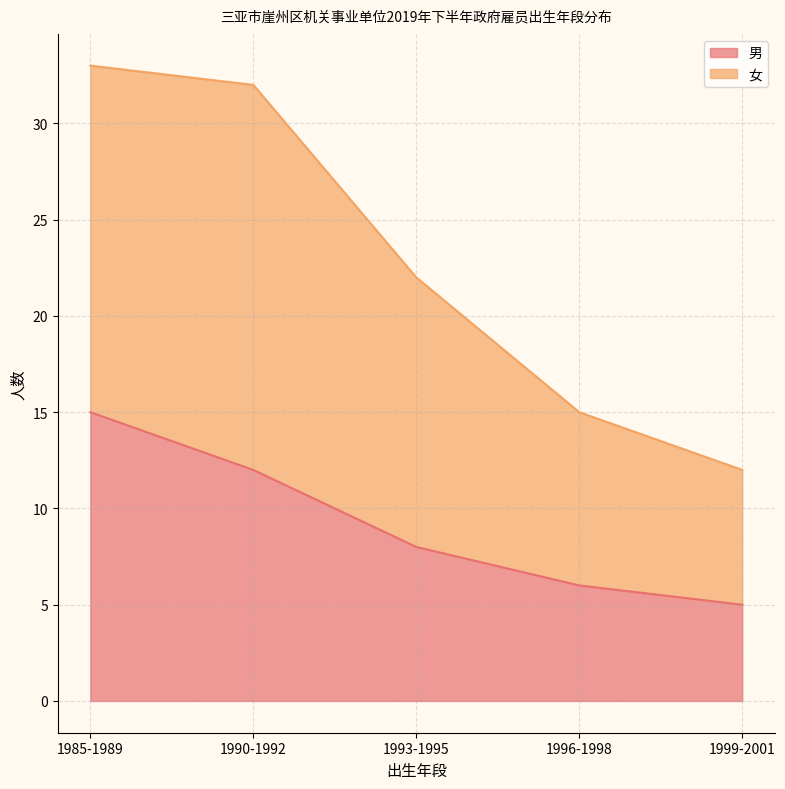

How many data points in 女 are above 22?

2